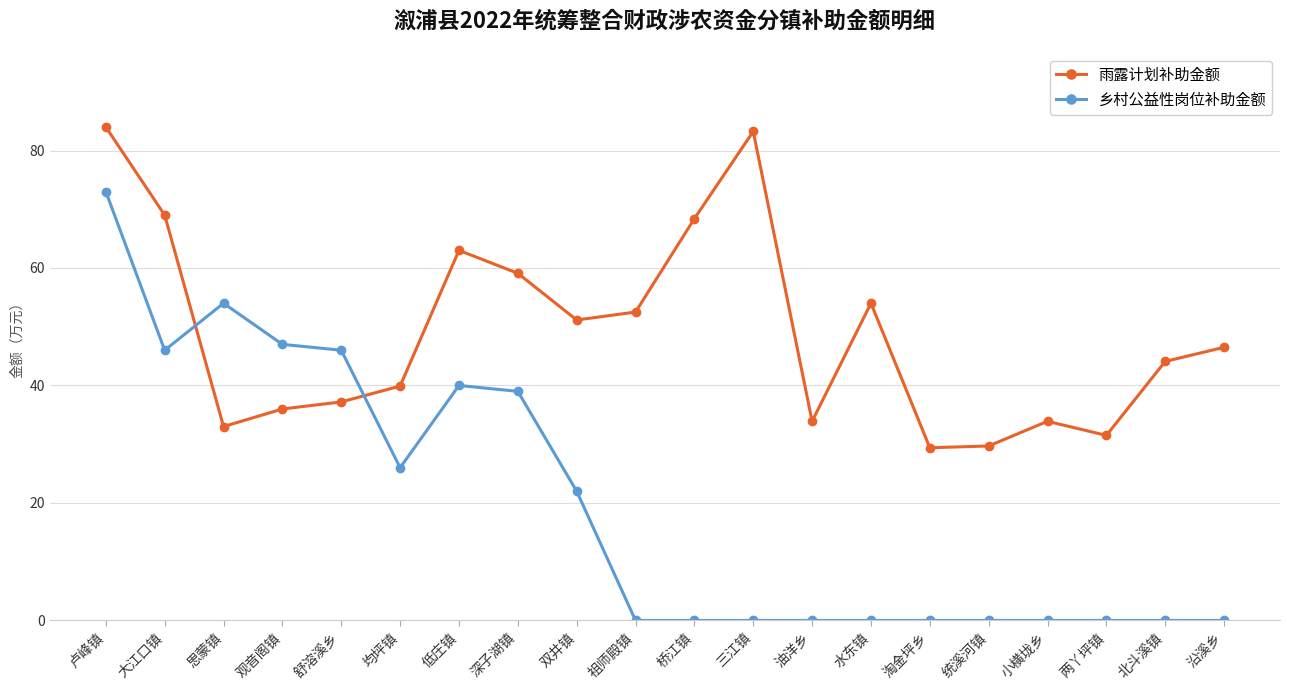

After their last crossing, which series has the higher values: 乡村公益性岗位补助金额 or 雨露计划补助金额?

雨露计划补助金额